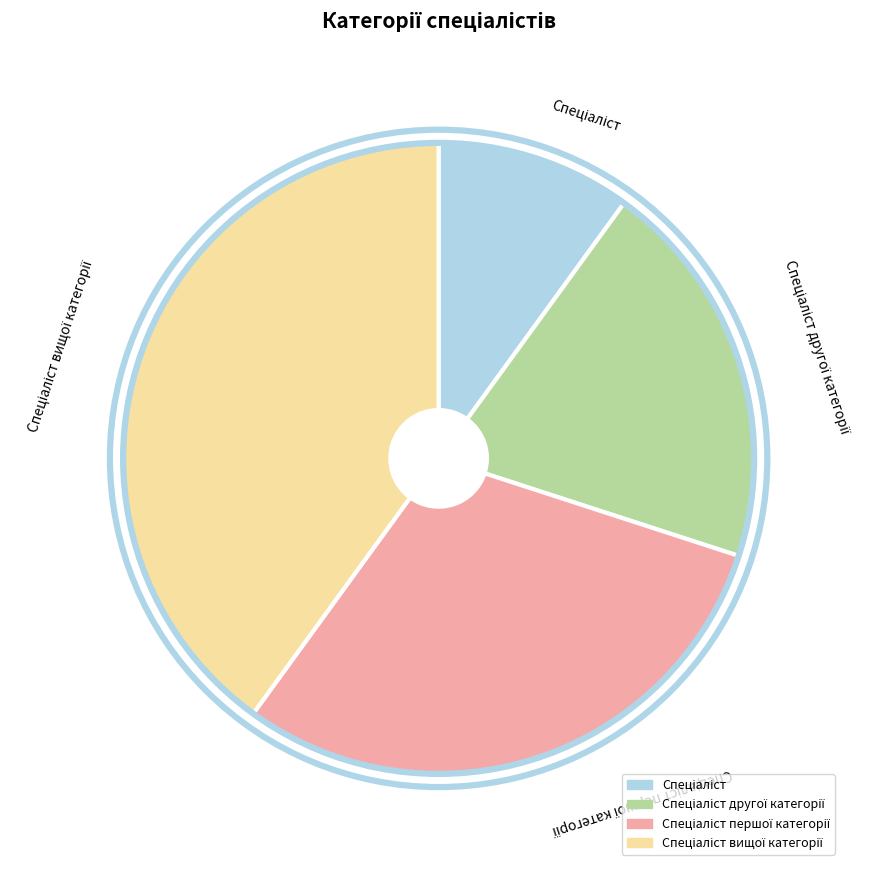

Is there any slice that represents more than half of the pie?

No